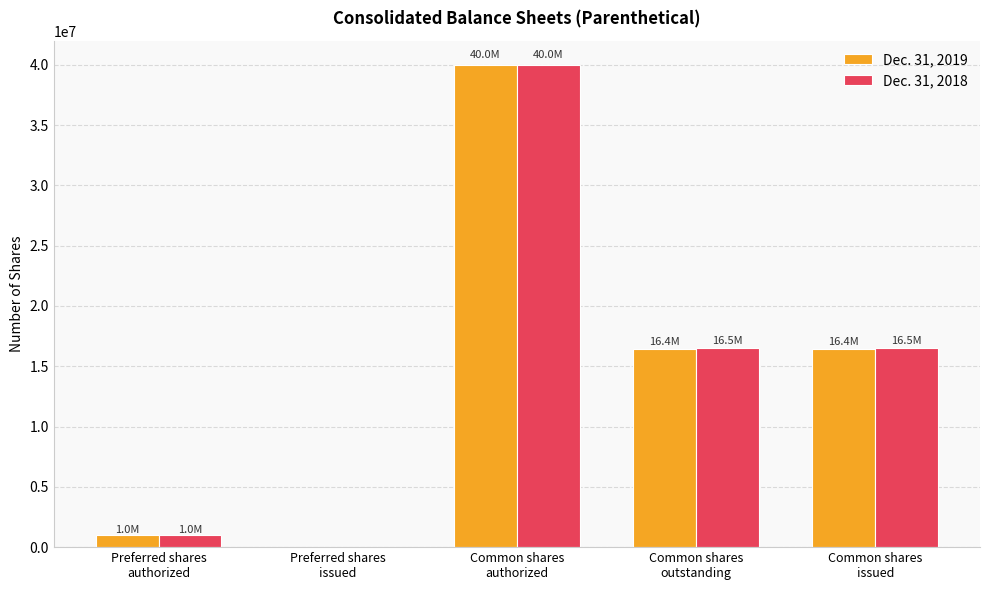

What is the maximum value shown in the chart?

40000000